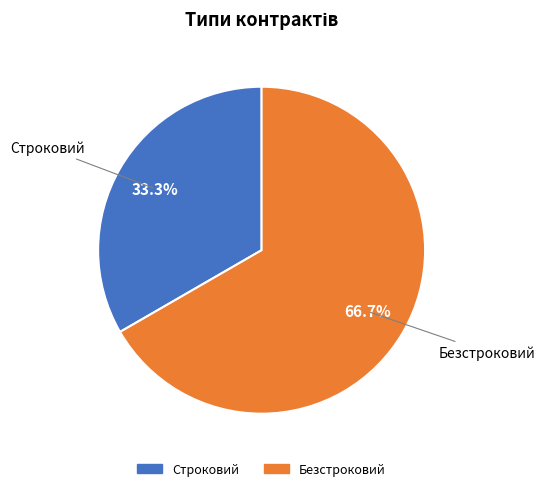

What percentage is the Безстроковий slice, to the nearest percent?

67%